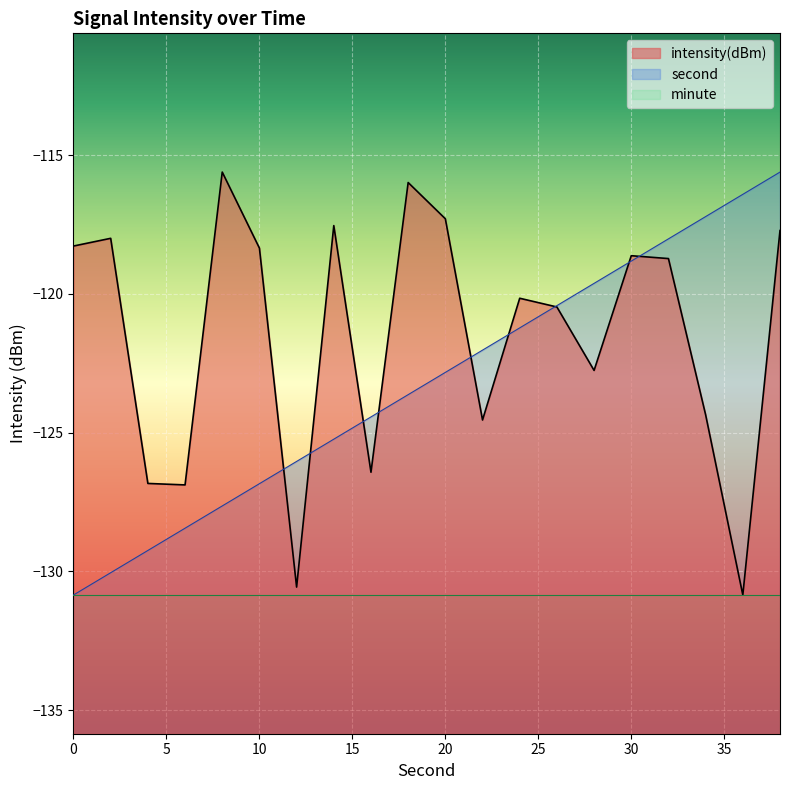

What is the maximum value for second?

-115.6